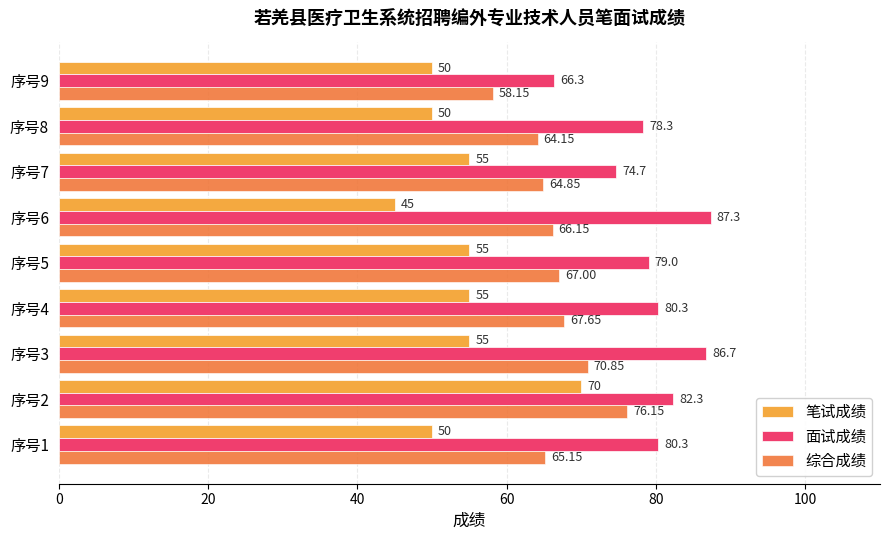

Which series changed the most between 序号1 and 序号6?

面试成绩